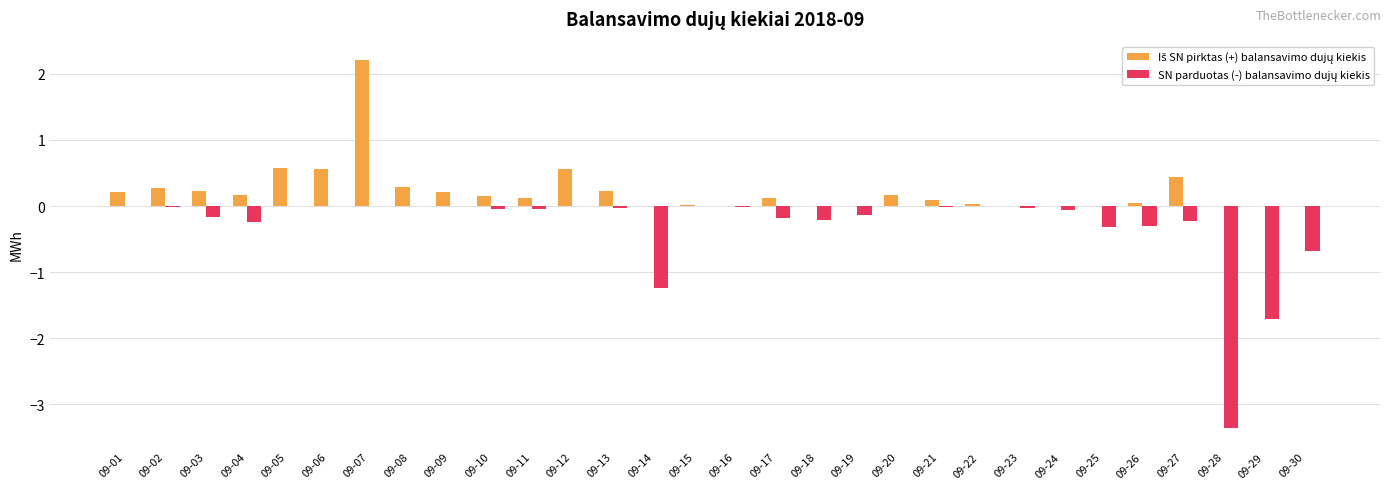

What is the greatest value displayed?

2.2